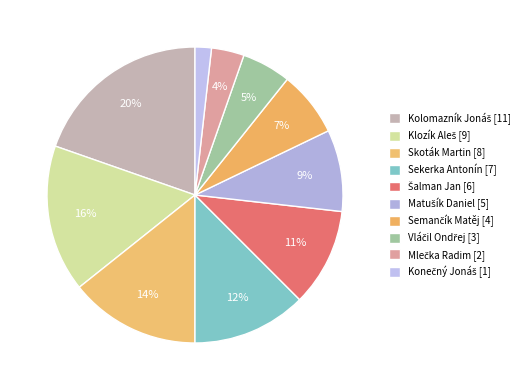

What is the change in value from Kolomazník Jonáš to Šalman Jan?

-5